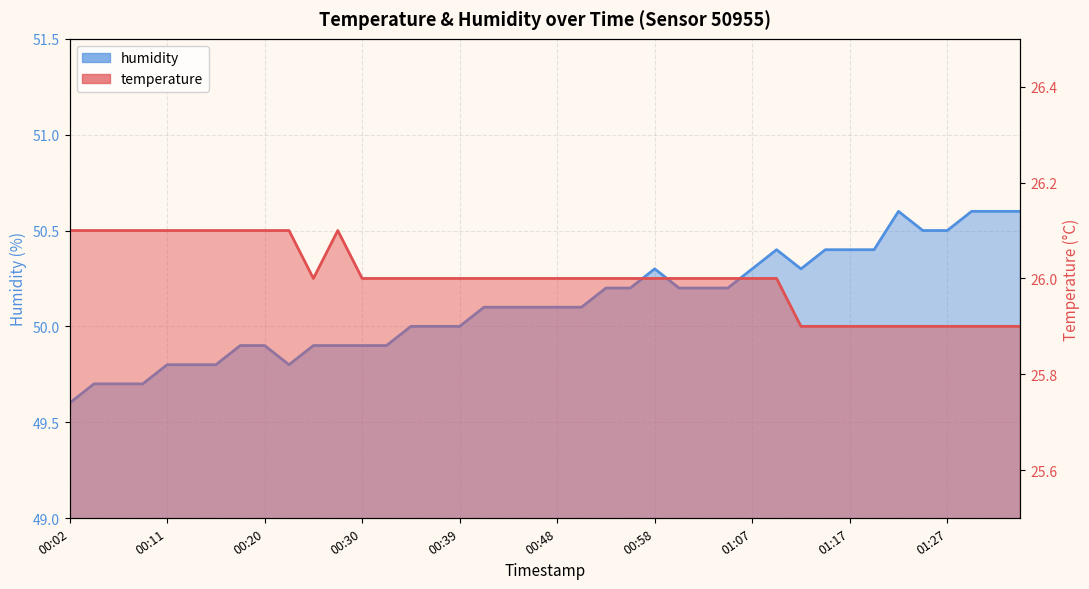

How many interior local valleys does the temperature series have?

1